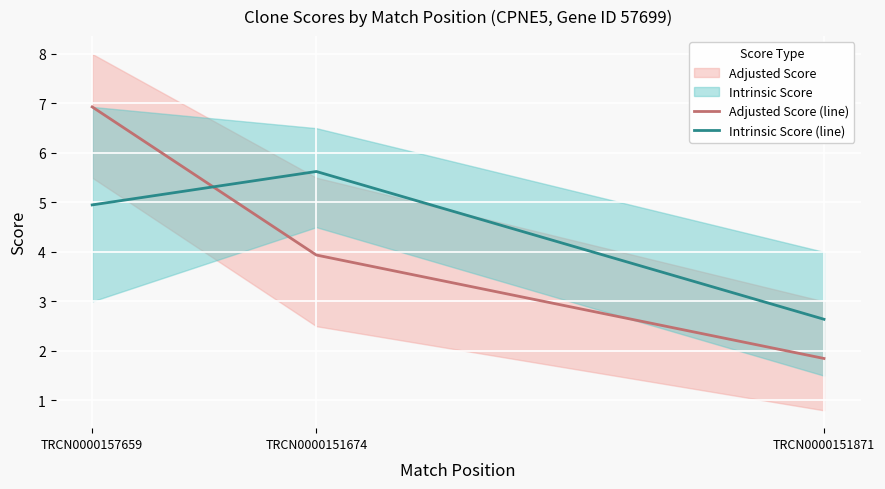

True or false: Adjusted Score (line) has a value of 1.2 at TRCN0000151674.

False